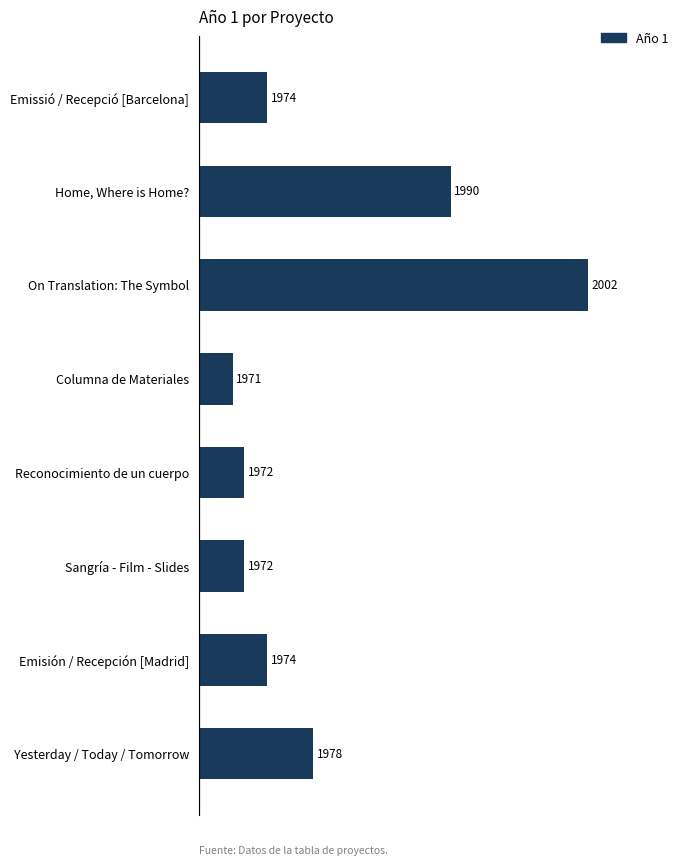

How many values are below 1974?

3